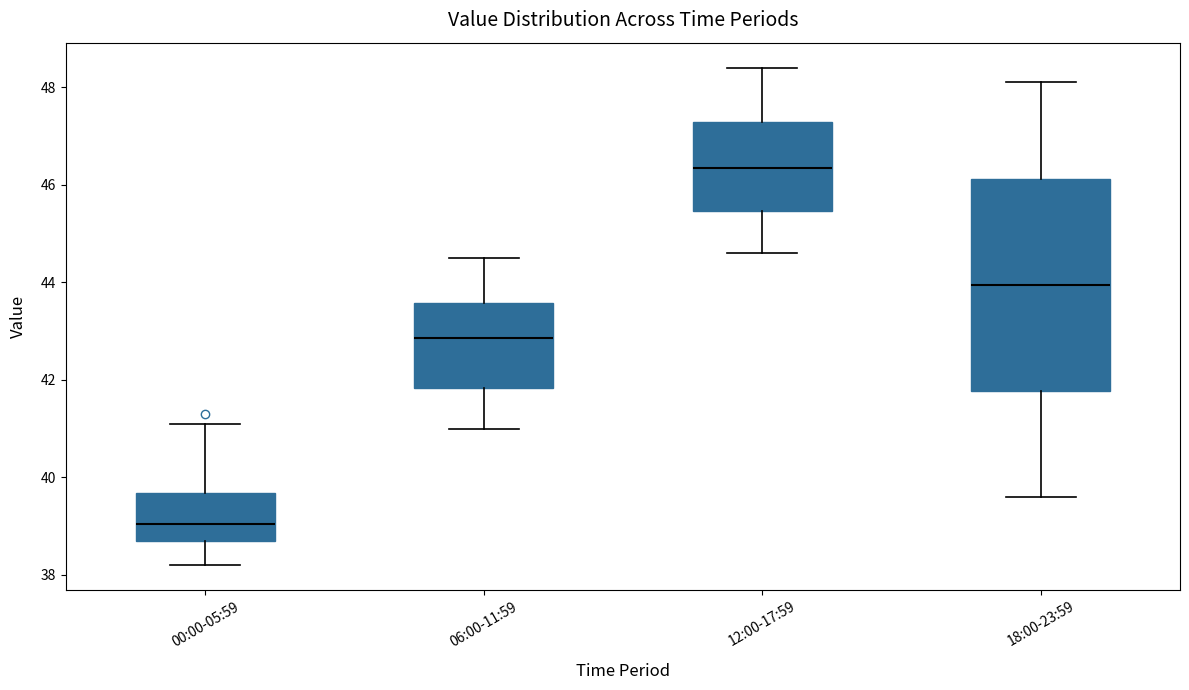

Which box's median line is the highest?

12:00-17:59